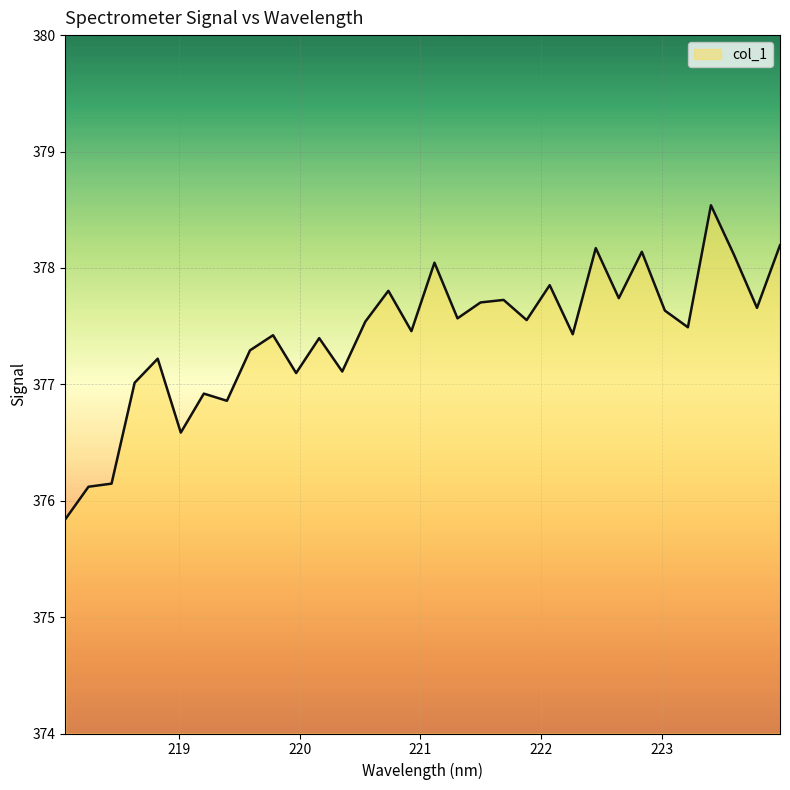

What is the difference between the maximum and minimum values?

2.7